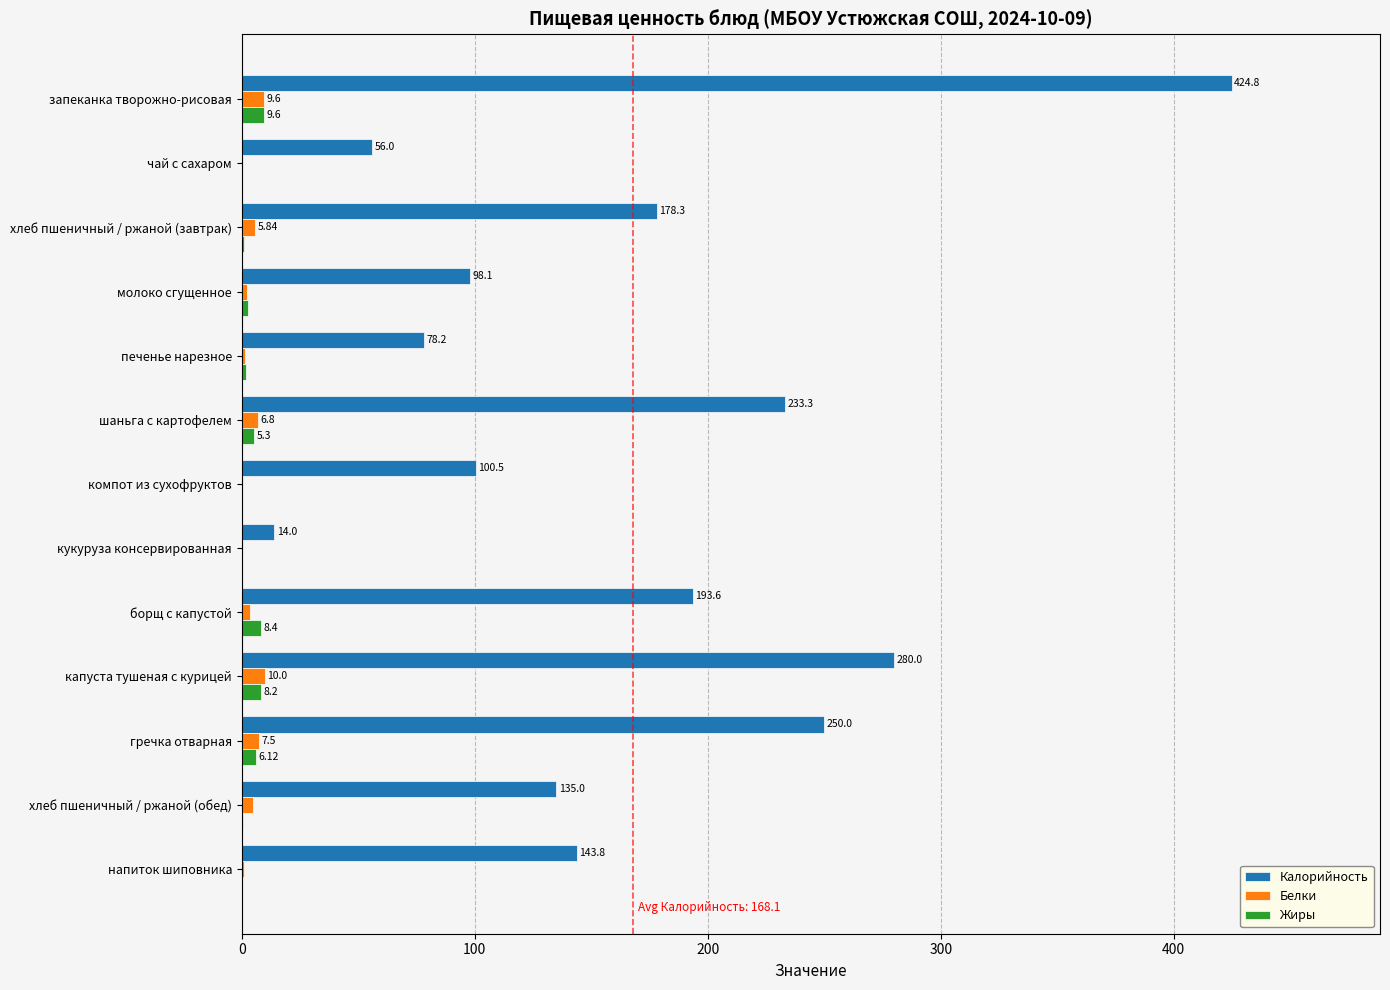

Which series changed the most between запеканка творожно-рисовая and борщ с капустой?

Калорийность